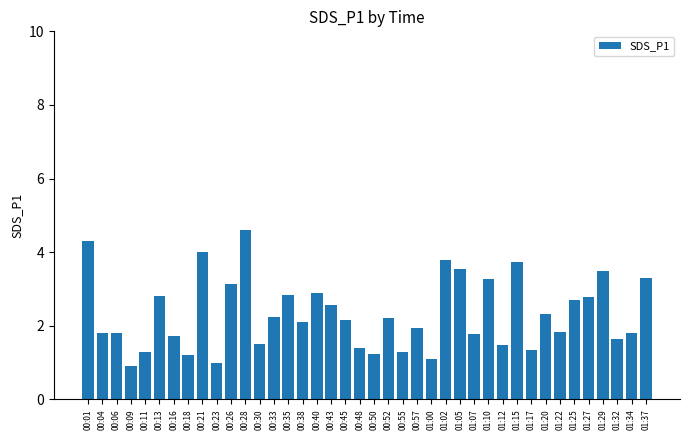

What is the approximate value at 00:50?

1.2